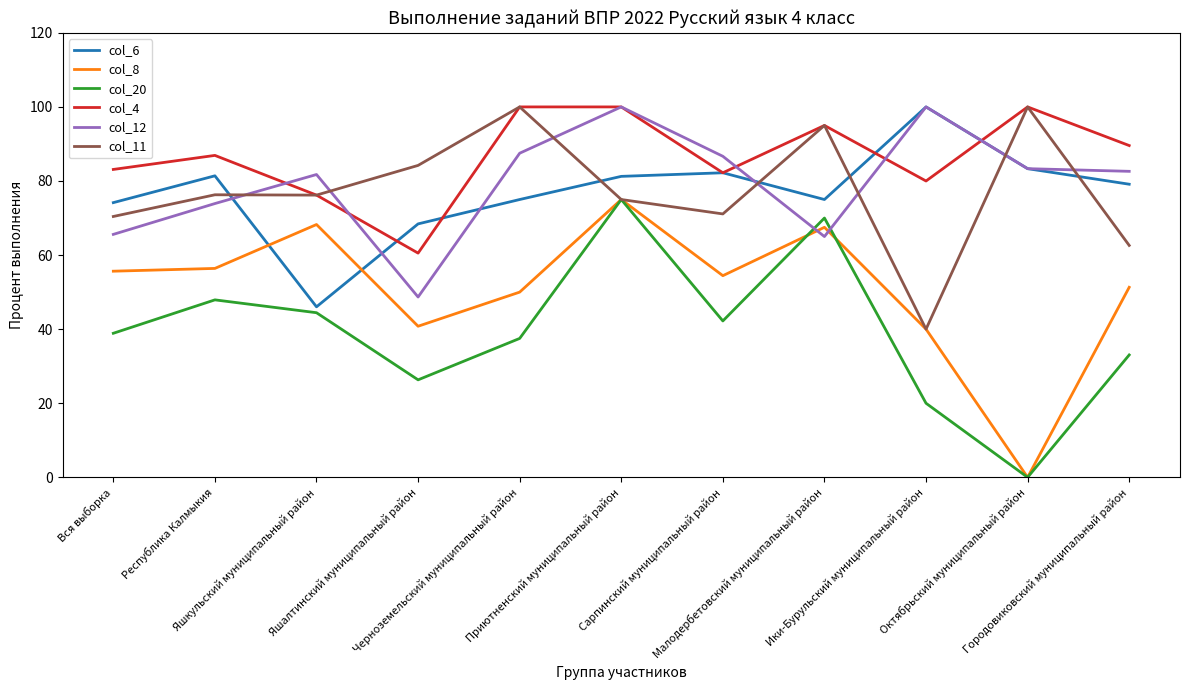

What is the difference between the maximum and minimum values in the col_20 series?

75.0